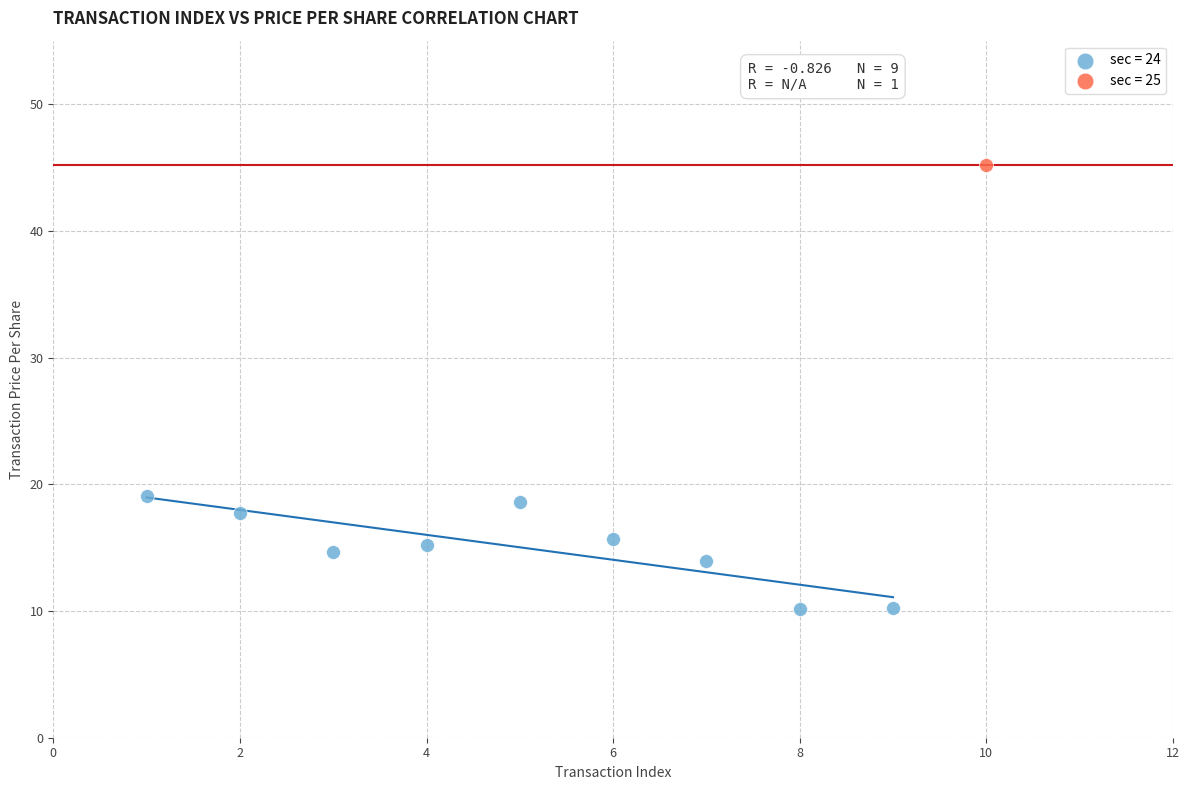

What are all the series names shown in the legend?

sec = 24, sec = 25